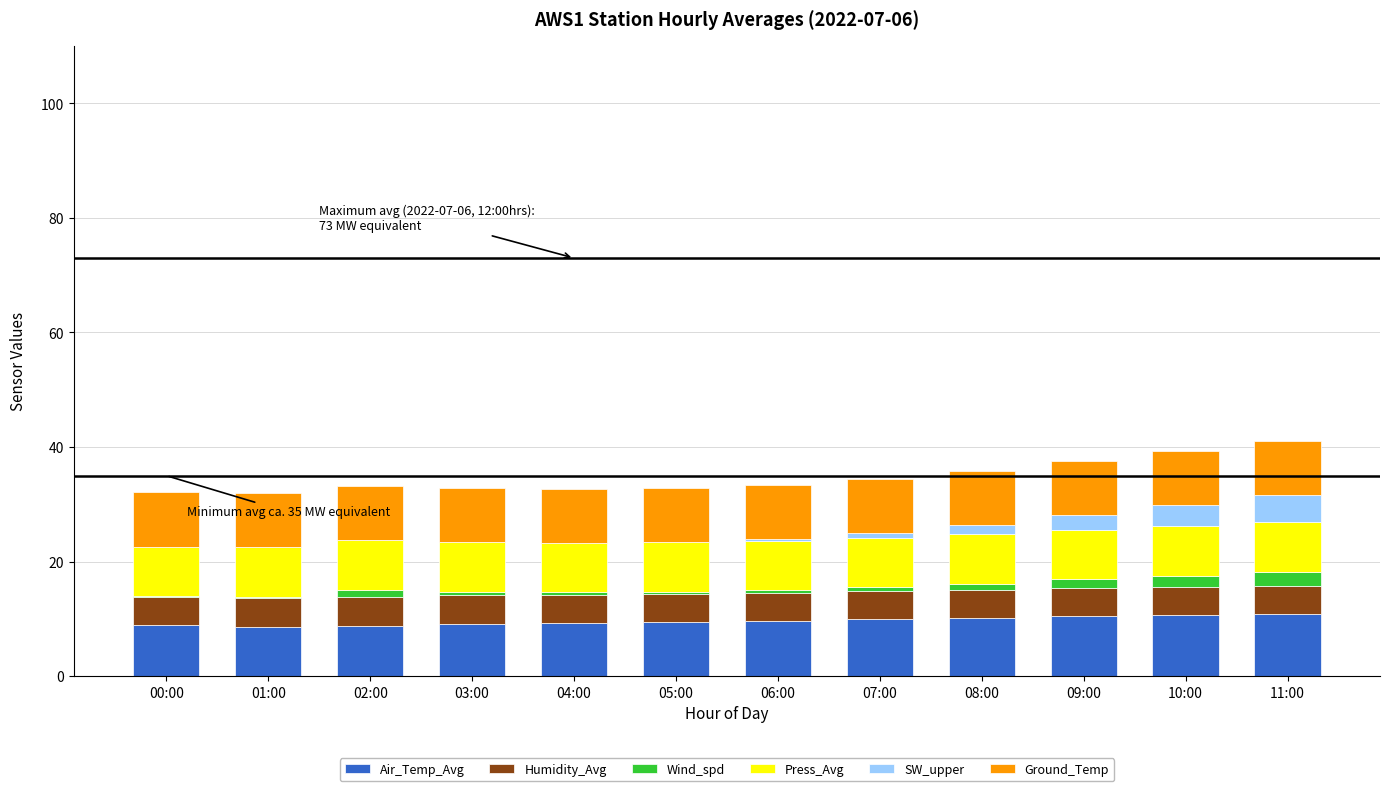

What is the sum of all Air_Temp_Avg values?

115.8